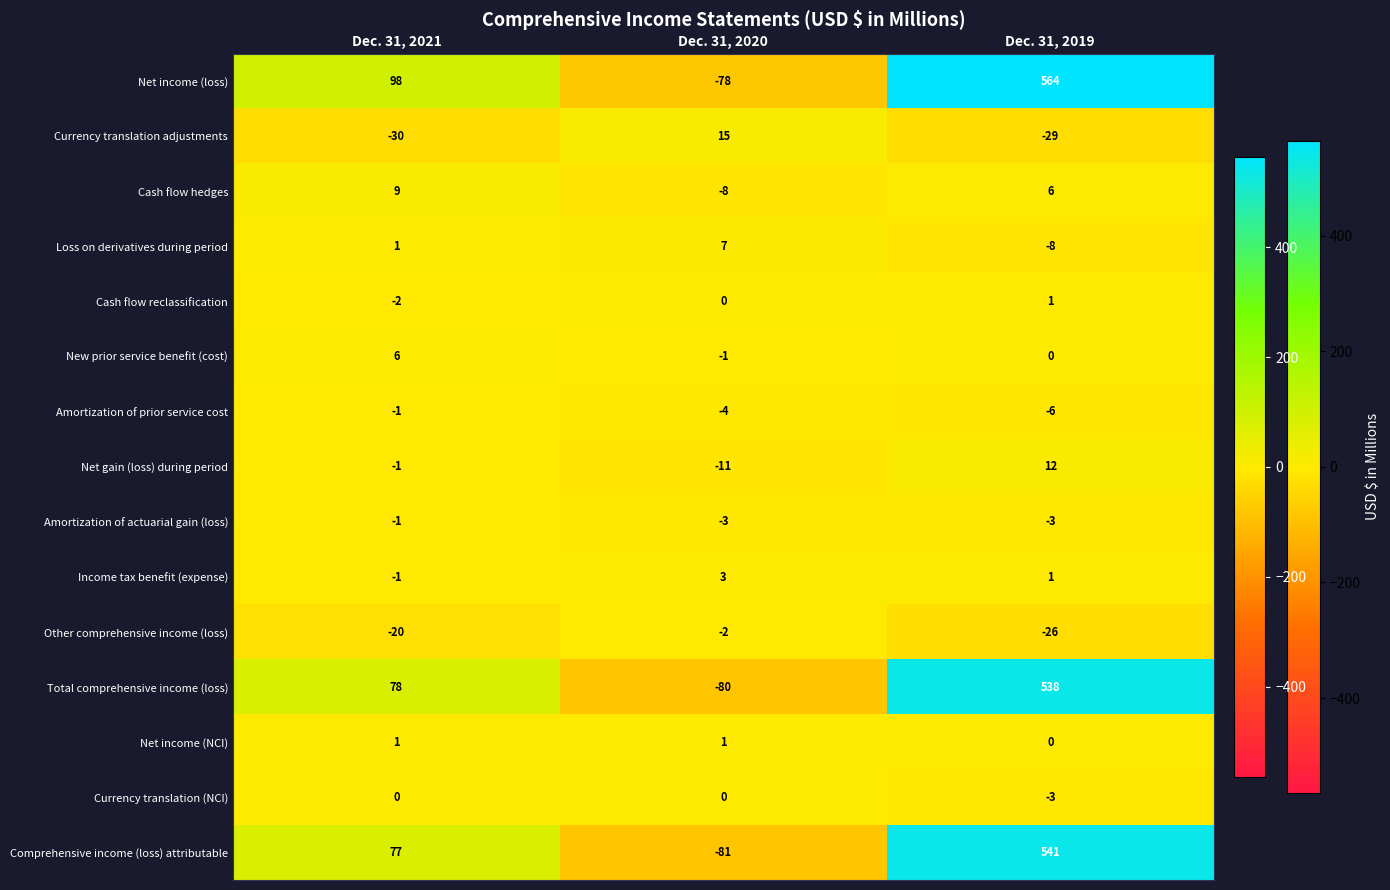

Which series has the largest range (max minus min)?

Net income (loss)